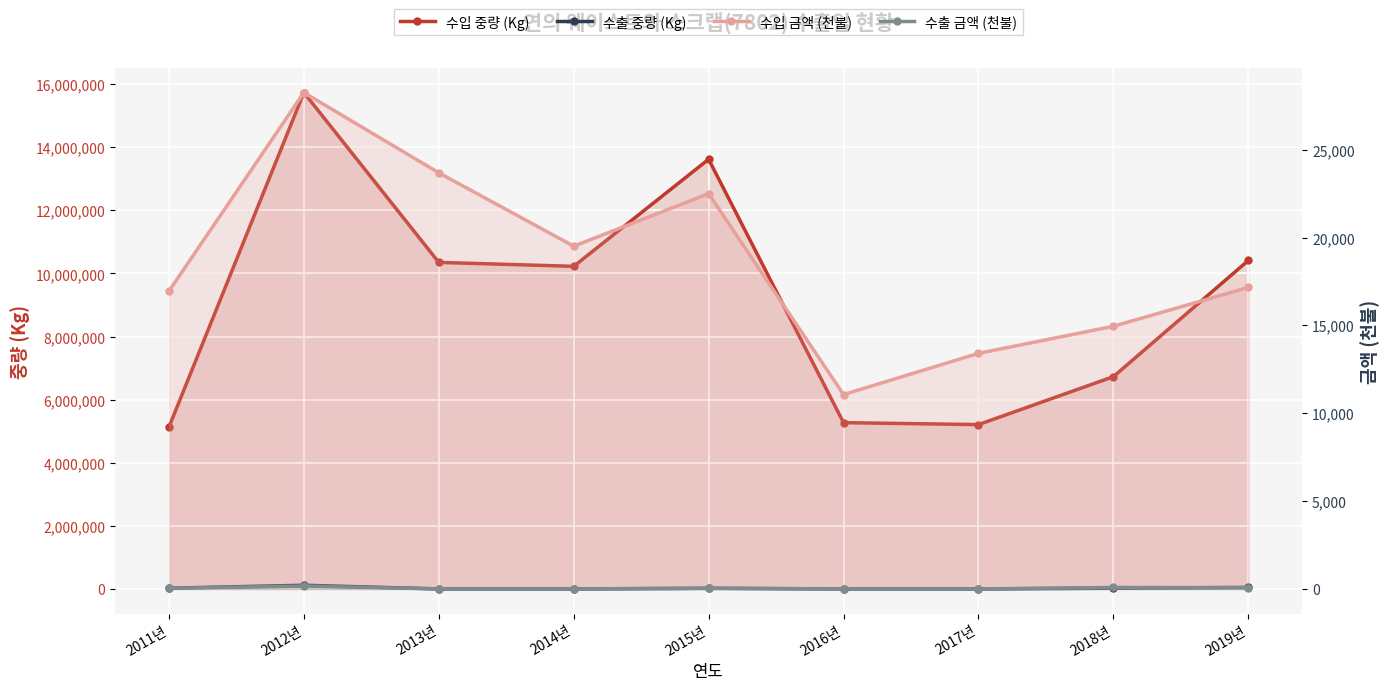

What is the total value across all series at 2017년?

5222080